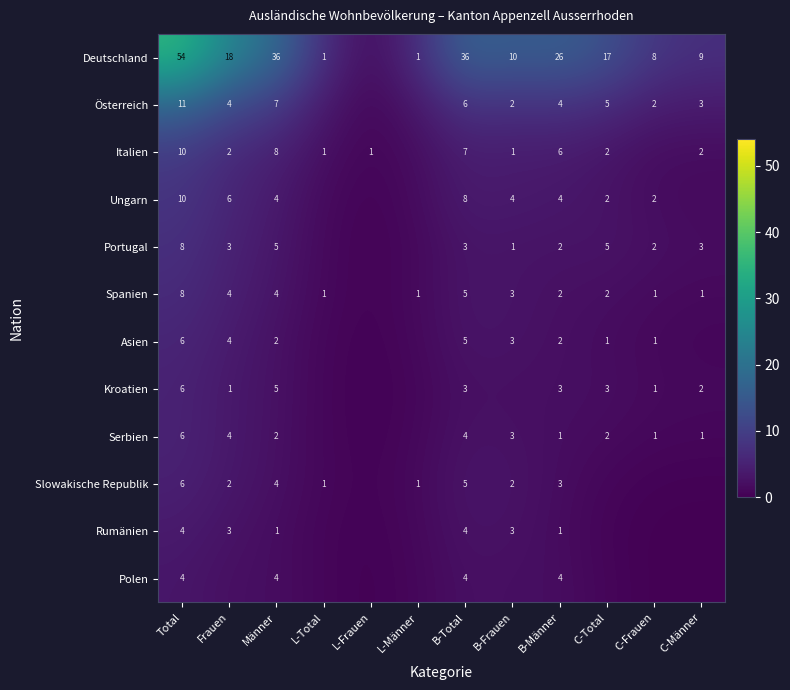

Which has a higher value, L-Männer or Frauen?

Frauen